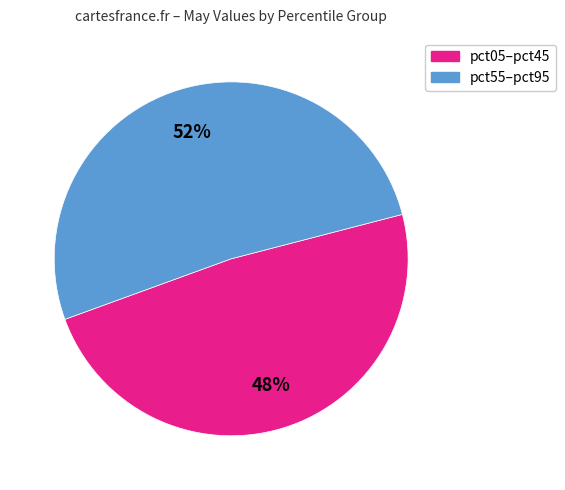

To the nearest percent, what is the average slice percentage?

50%